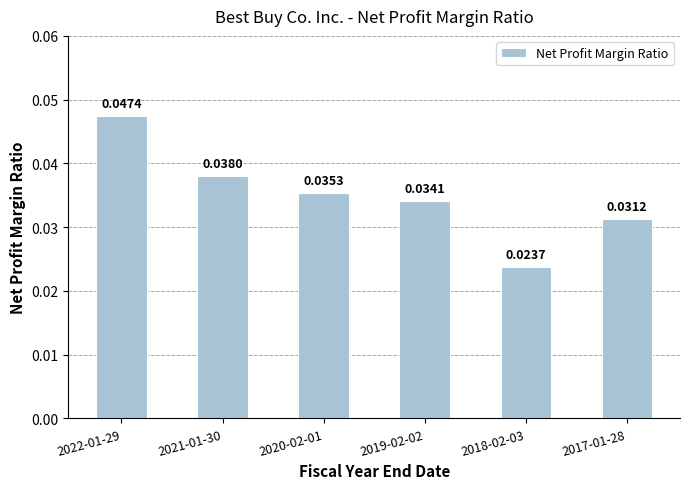

Does the chart contain stacked bars?

No